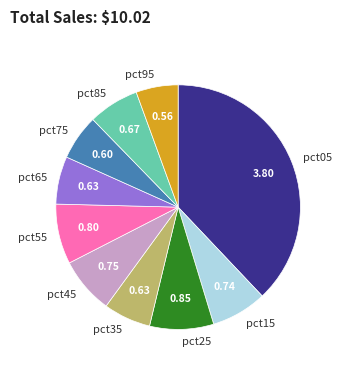

Count the number of slices in the pie.

10